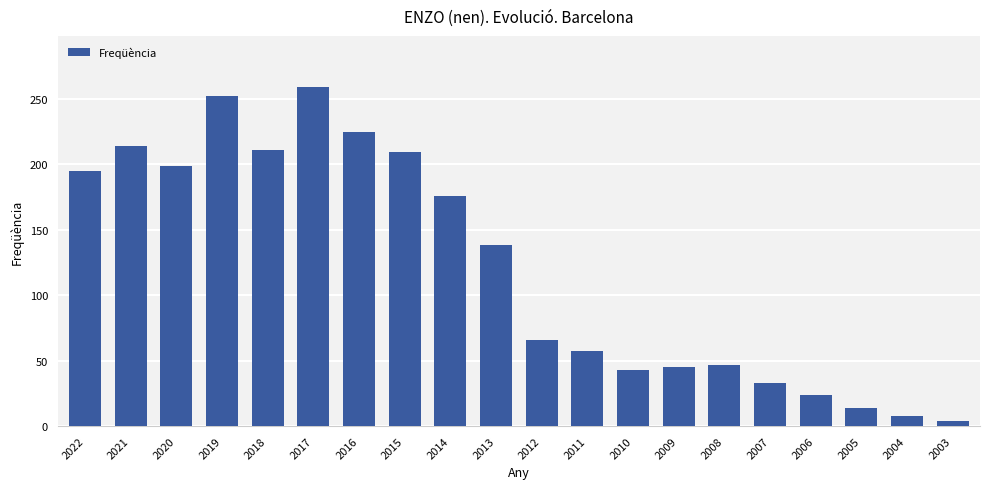

What is the smallest value displayed?

4